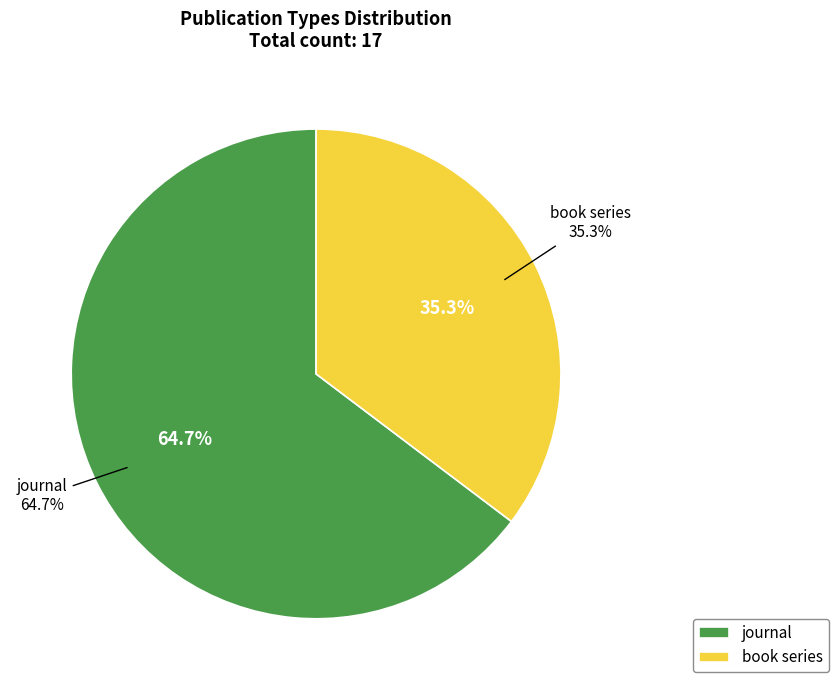

Which category has the biggest portion of the pie?

journal